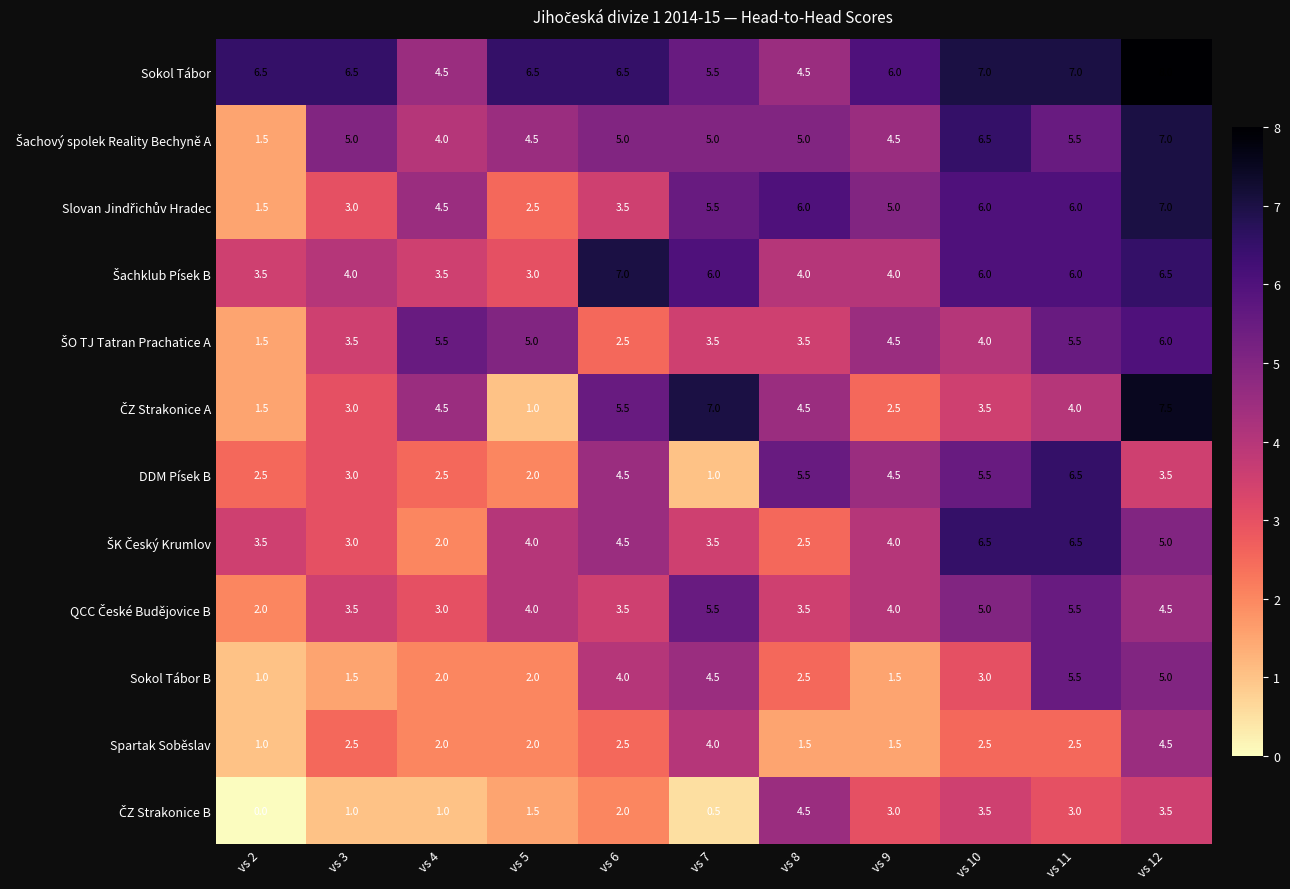

The value of Sokol Tábor B at vs 10 is 4.7. True or false?

False